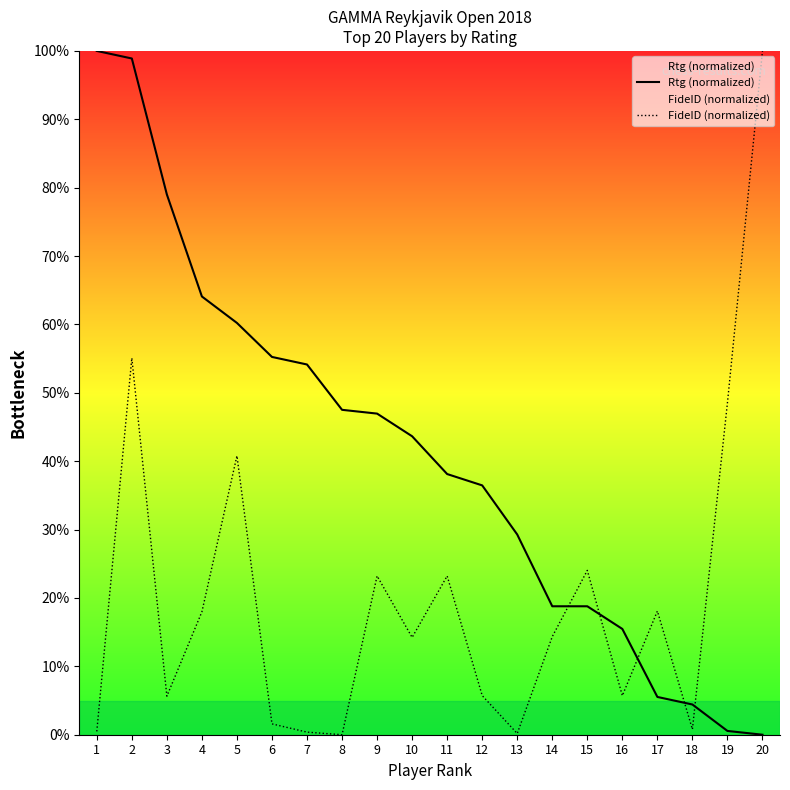

What is the difference between the second highest and minimum values in the Rtg (normalized) series?

98.9